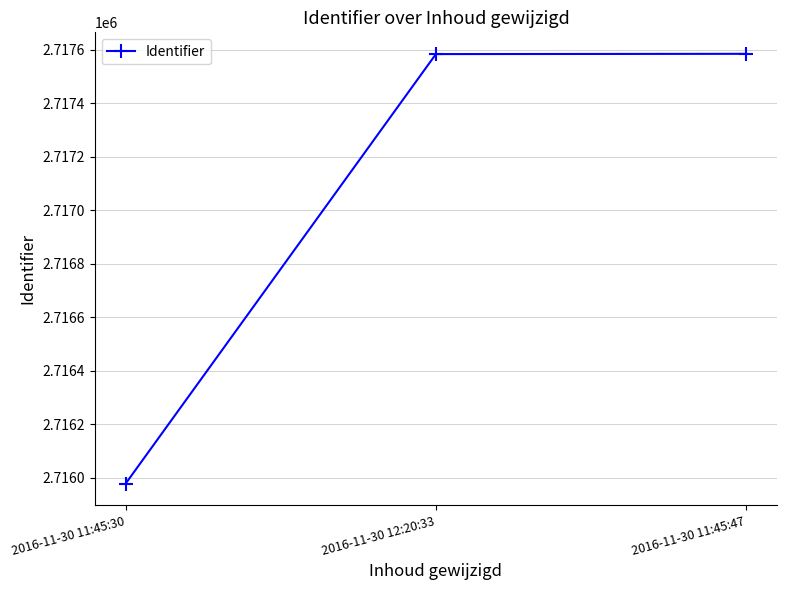

What position from the right is 2016-11-30 11:45:30?

3